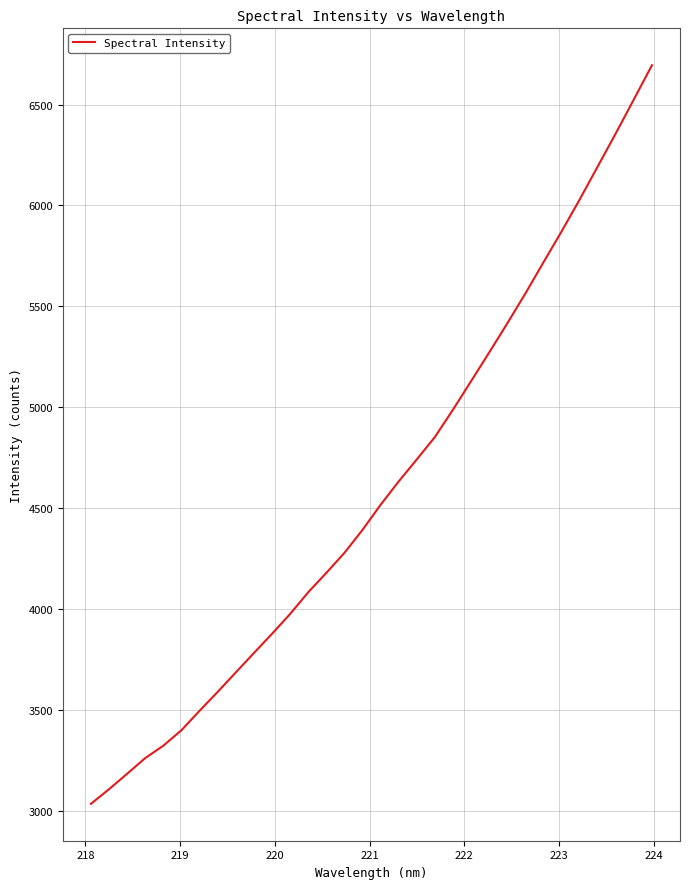

What is the greatest value displayed?

6694.9